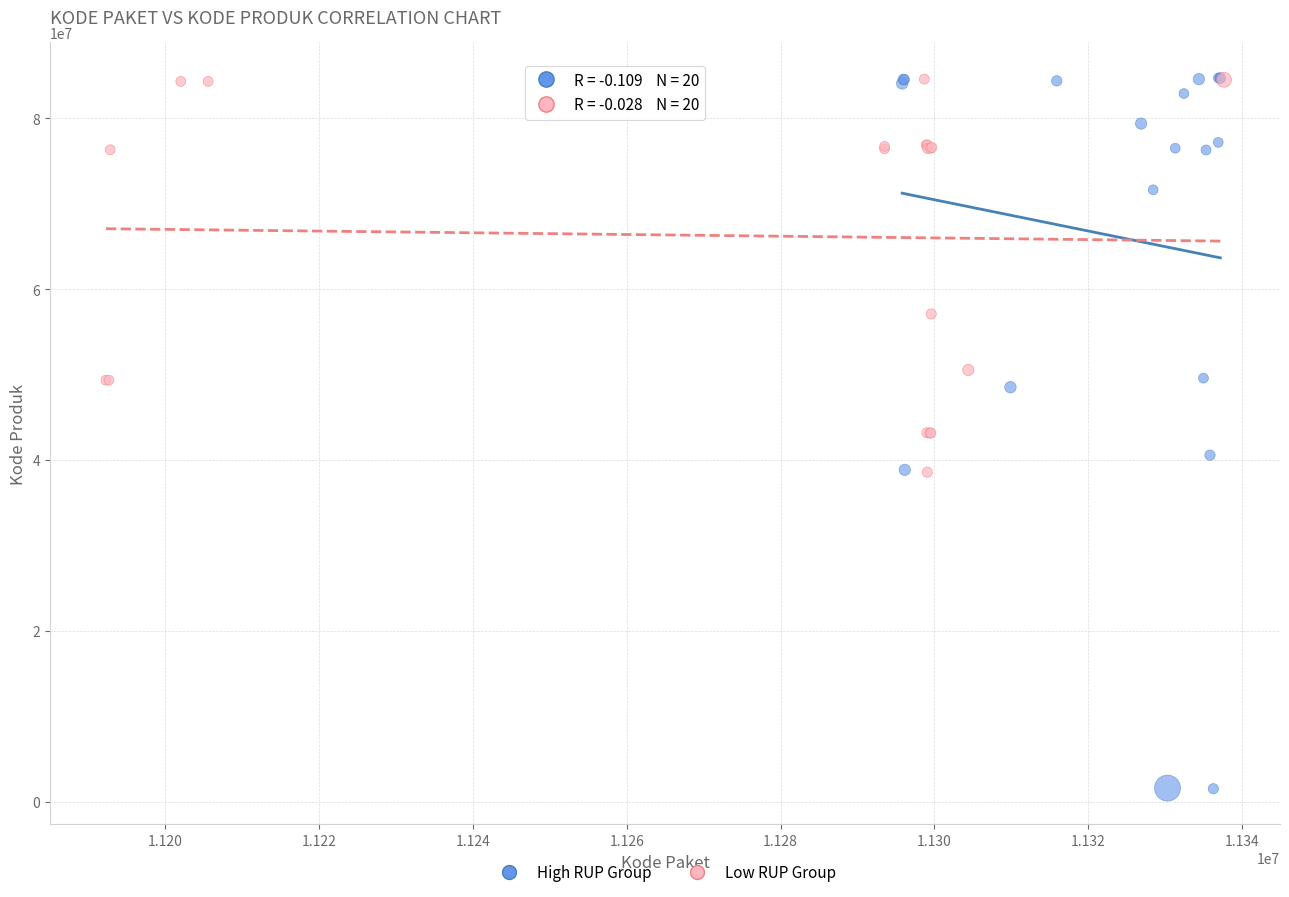

Which series has the largest Y range (max minus min)?

High RUP Group